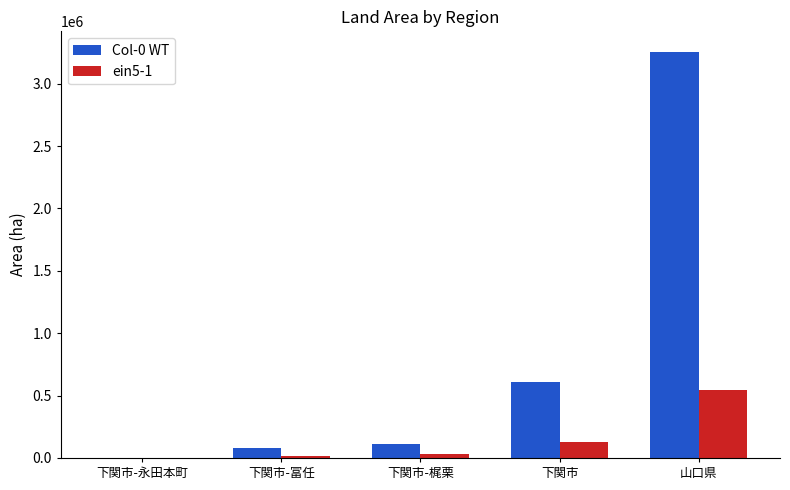

Are the bars horizontal?

No